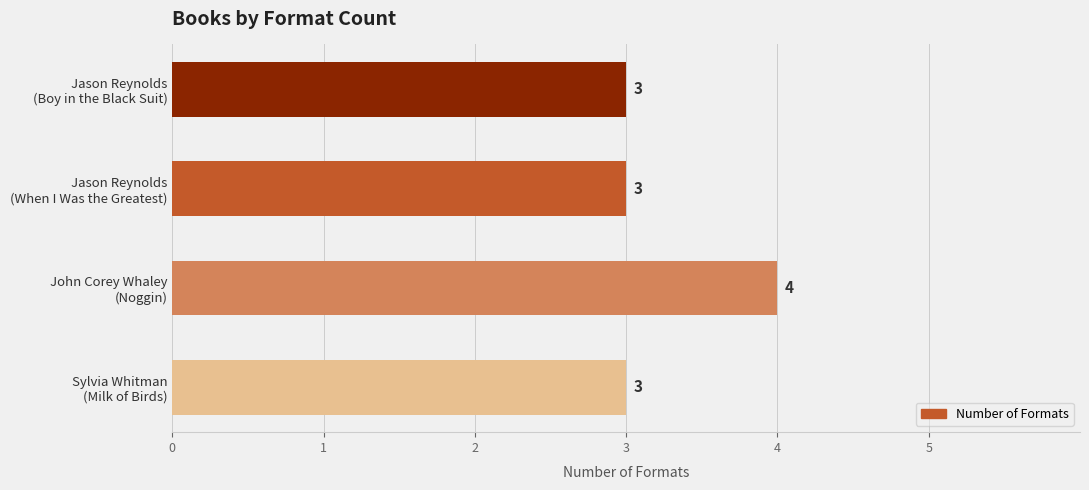

How many values exceed 3?

1